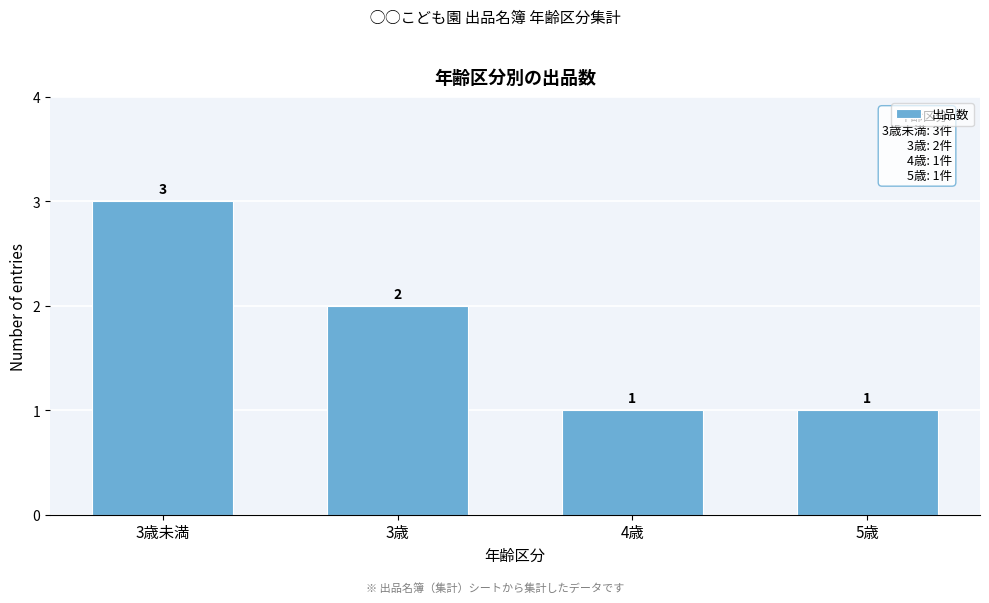

Reading right to left, what are all the values shown in this chart?

1	1	2	3